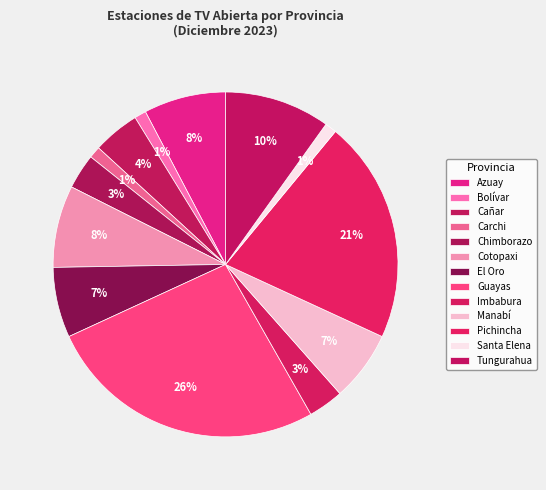

Count the number of slices in the pie.

13